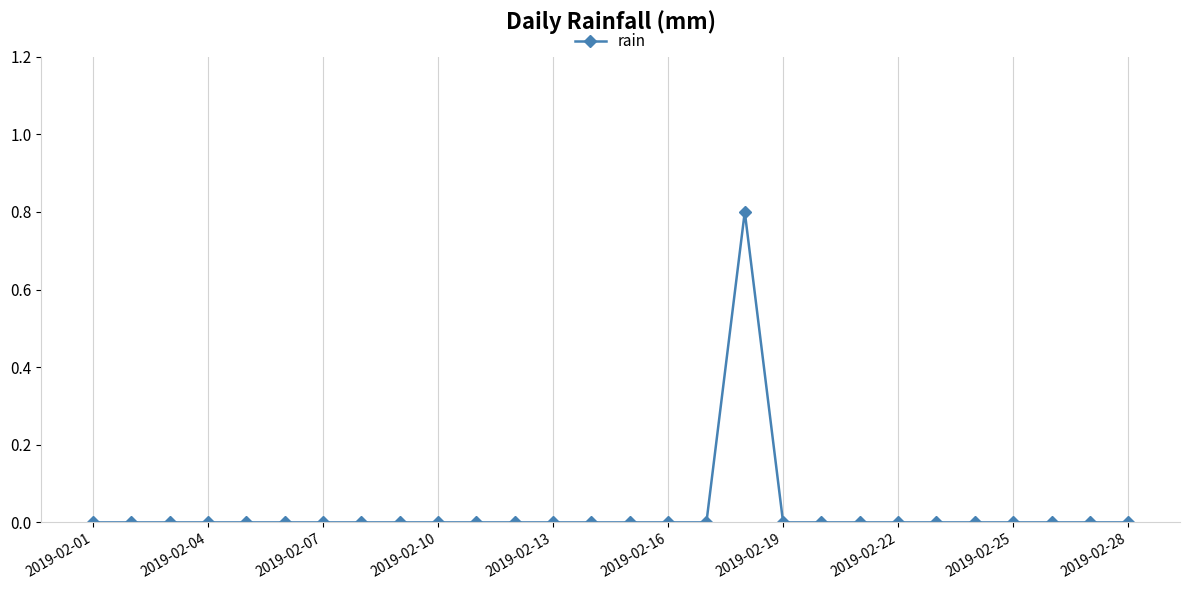

Count the number of categories in the chart.

28